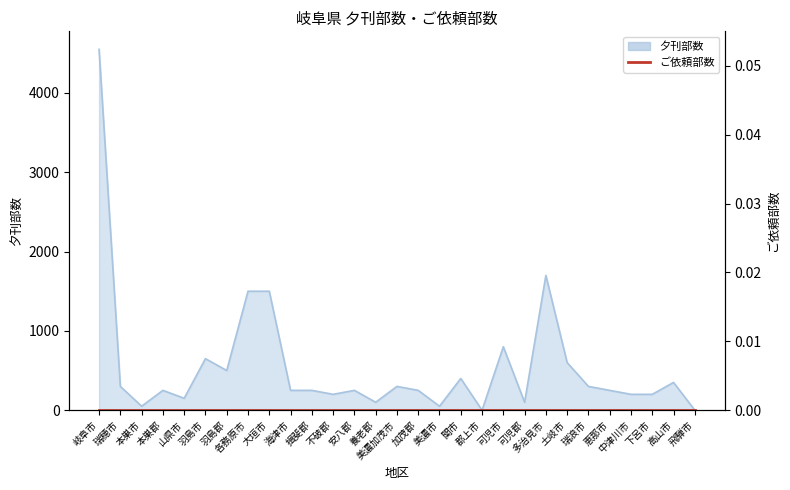

What is the difference between the second highest and second lowest values?

1700